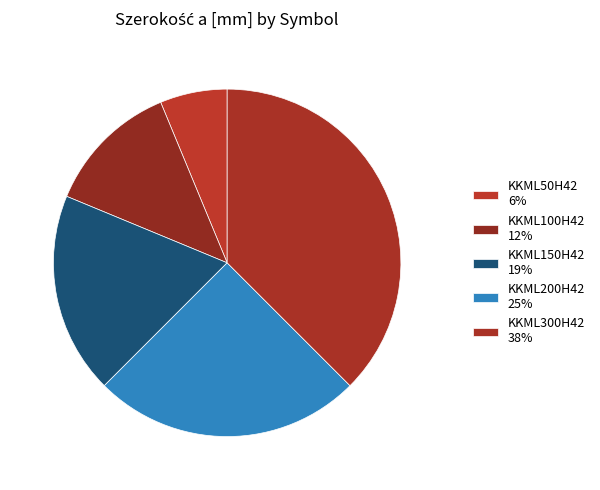

Combined, what portion of the pie is KKML100H42 and KKML200H42?

37.5%